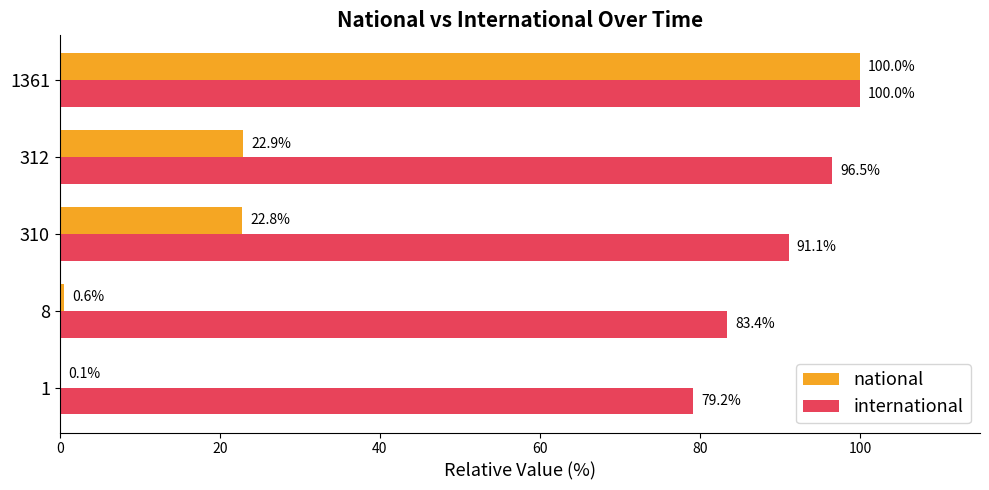

At which label is national closest to 50?

312